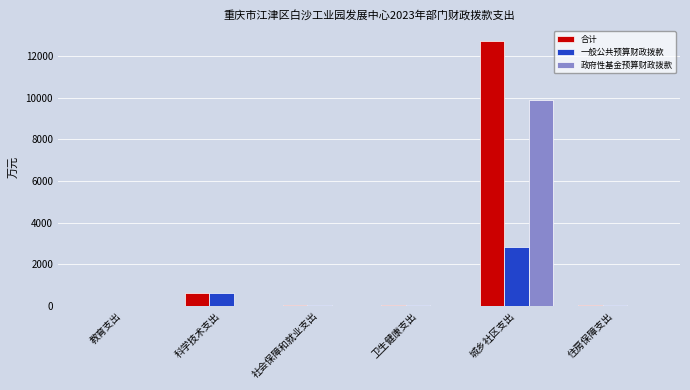

Is it true that 一般公共预算财政拨款 equals 62.5 at 社会保障和就业支出?

True